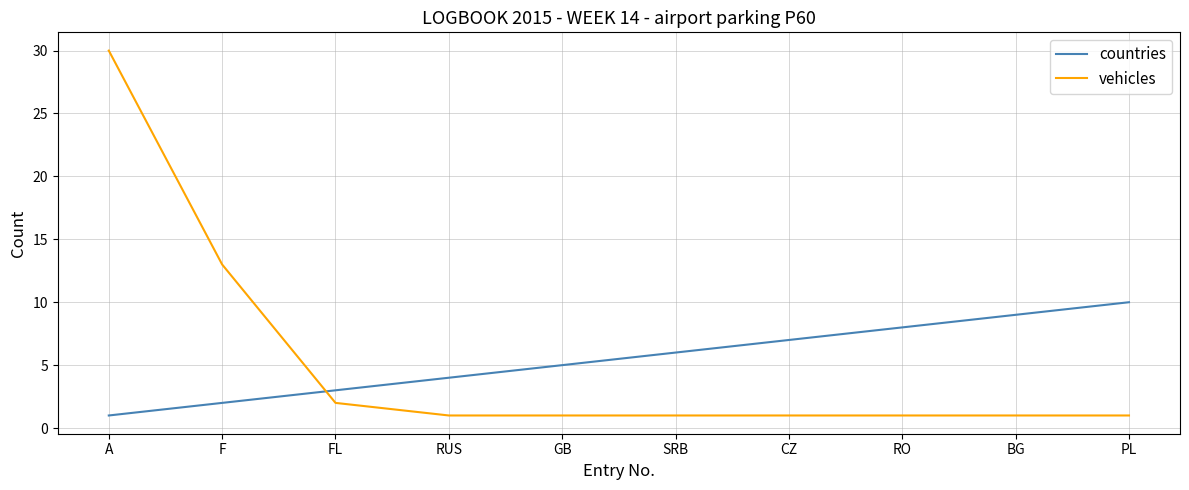

True or false: countries has a value of 1 at A.

True